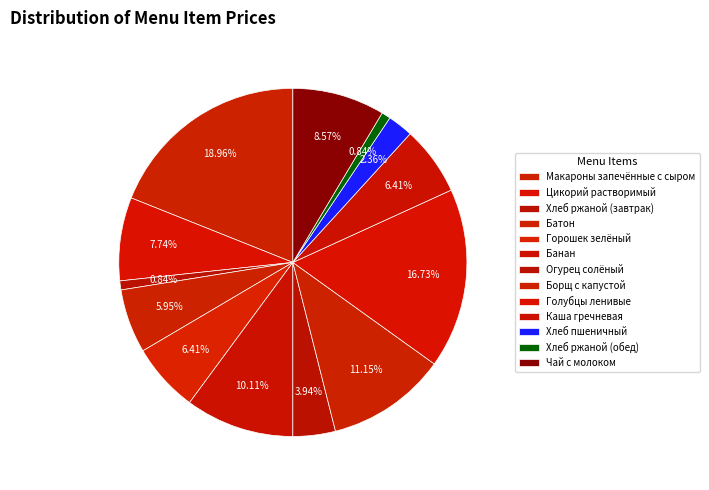

Is the sum of Огурец солёный and Голубцы ленивые greater than half?

No